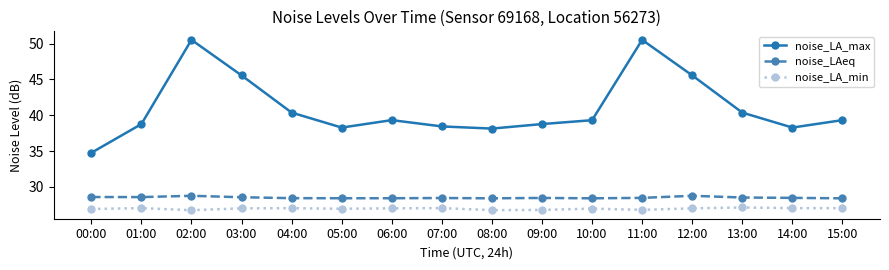

What is the difference between the second highest and minimum values in the noise_LA_max series?

15.8